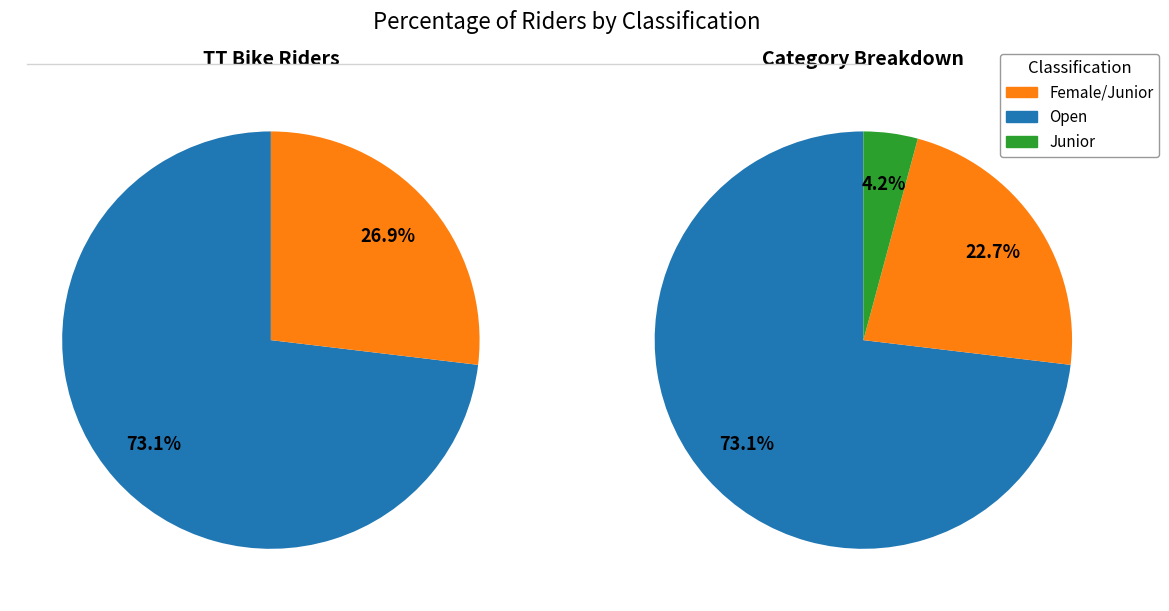

To the nearest percent, what is the combined percentage of Junior and Open?

77%